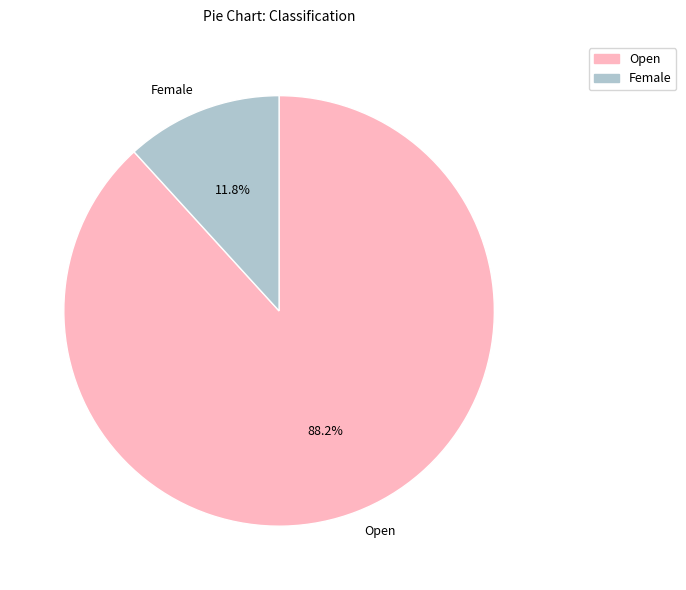

The Female slice represents 19% of the pie. True or false?

False